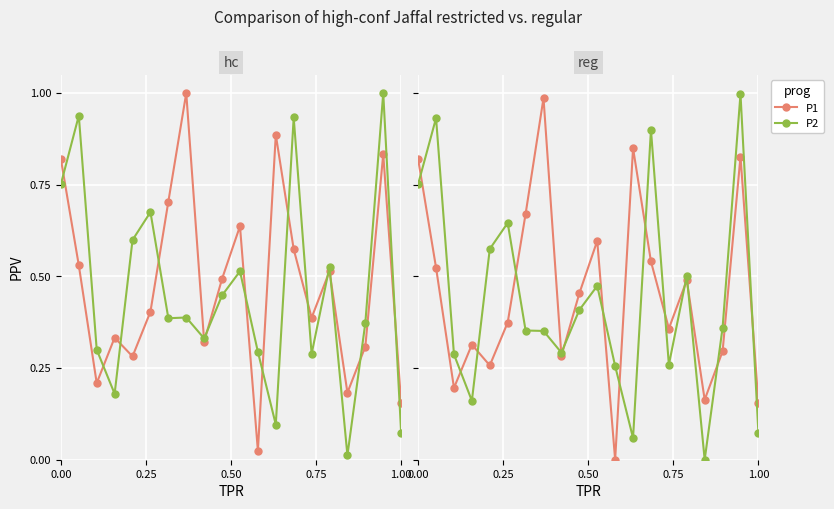

How many data points in P2 are above 0?

19